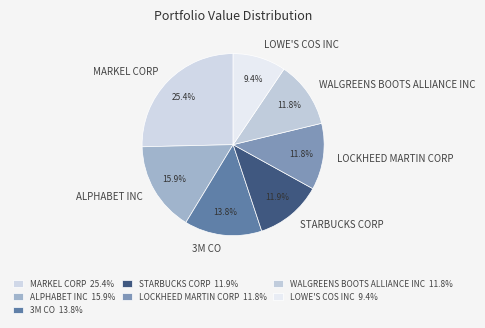

What is the ratio of the value at LOCKHEED MARTIN CORP to the value at WALGREENS BOOTS ALLIANCE INC?

1.0